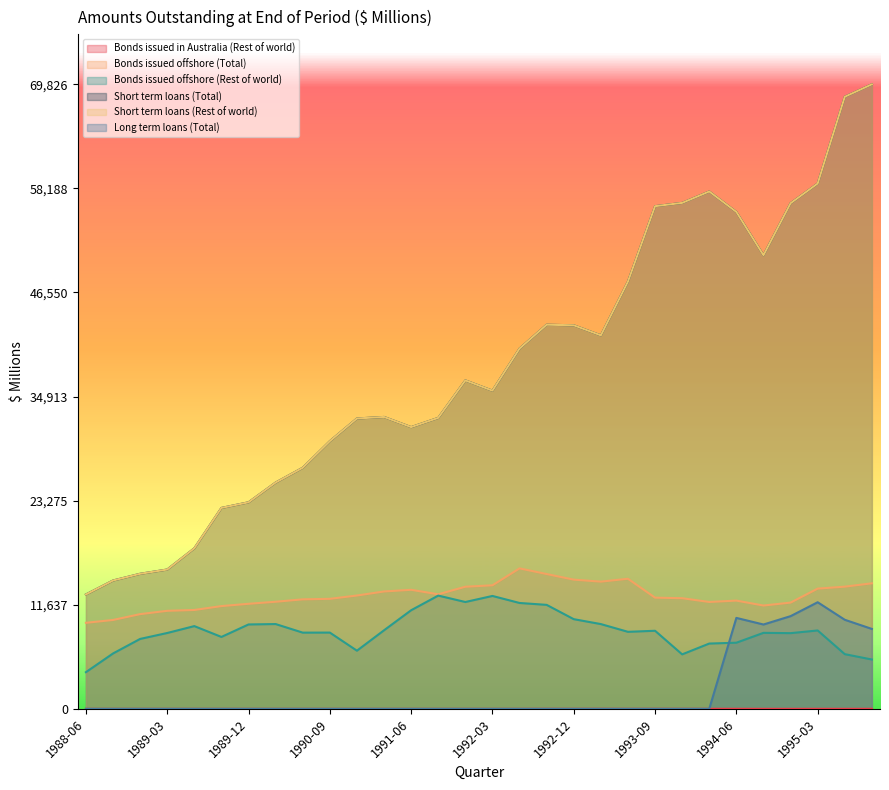

True or false: Short term loans (Rest of world) and Bonds issued offshore (Total) cross at least once.

False